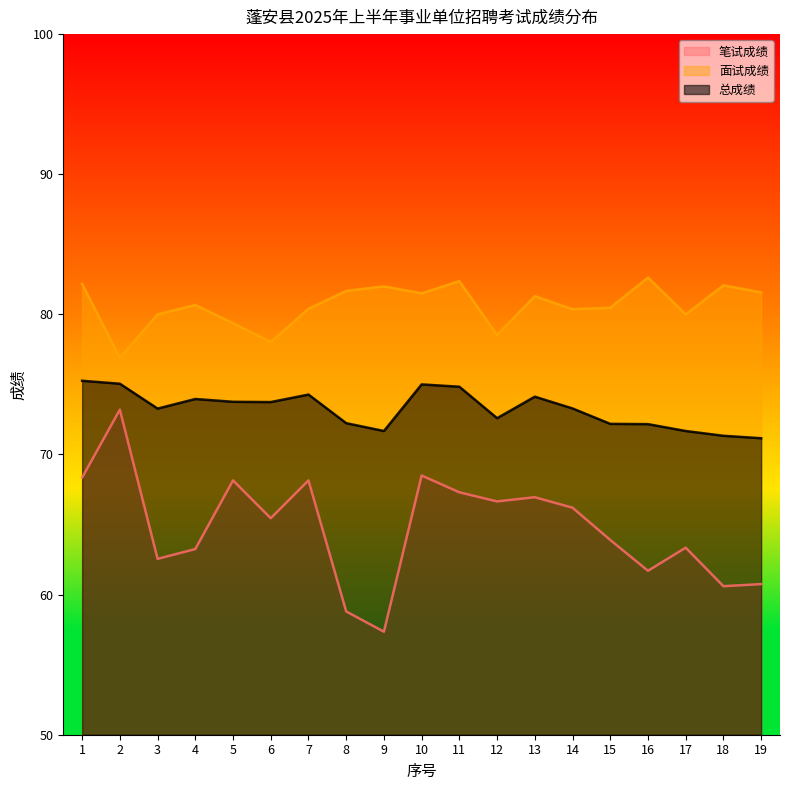

What is the lowest value of the 笔试成绩 series?

57.4